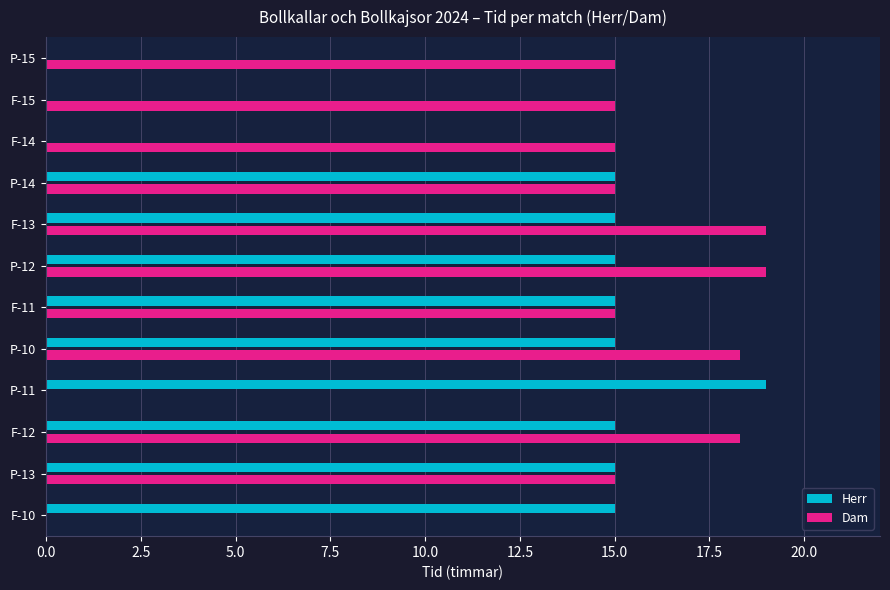

List the series in order of their overall mean, lowest first.

Herr, Dam